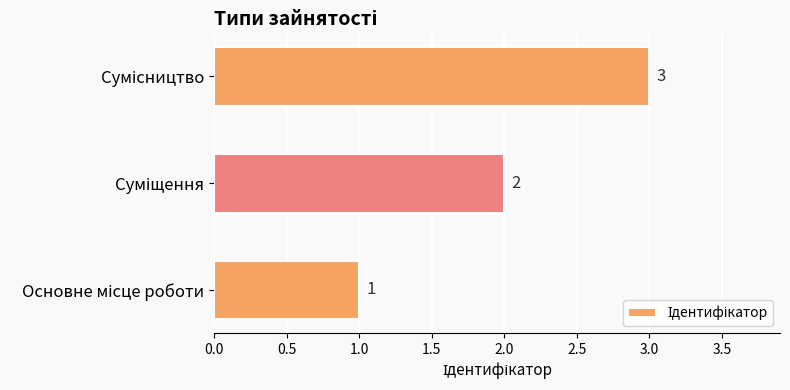

How many values are between 1 and 3?

3